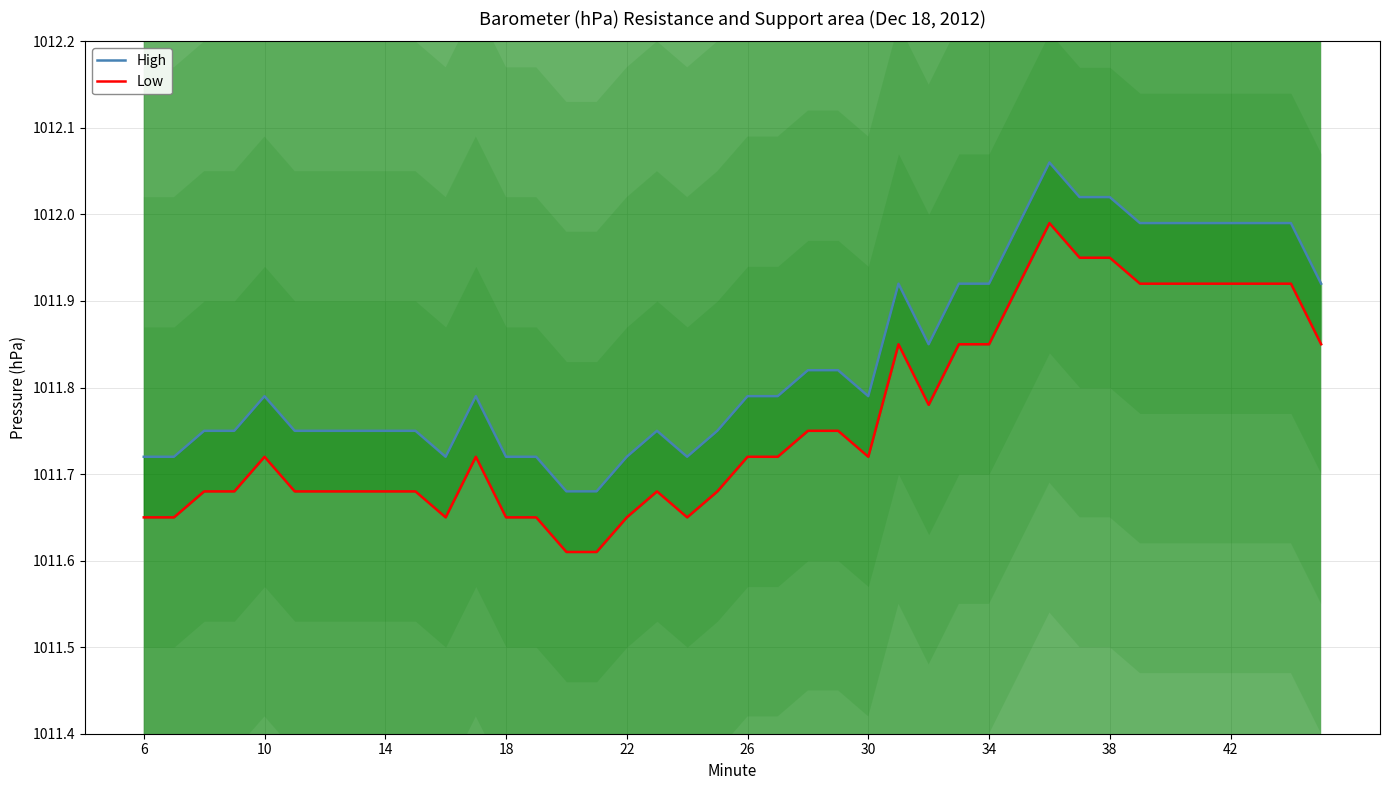

True or false: Low and High intersect in this chart.

False